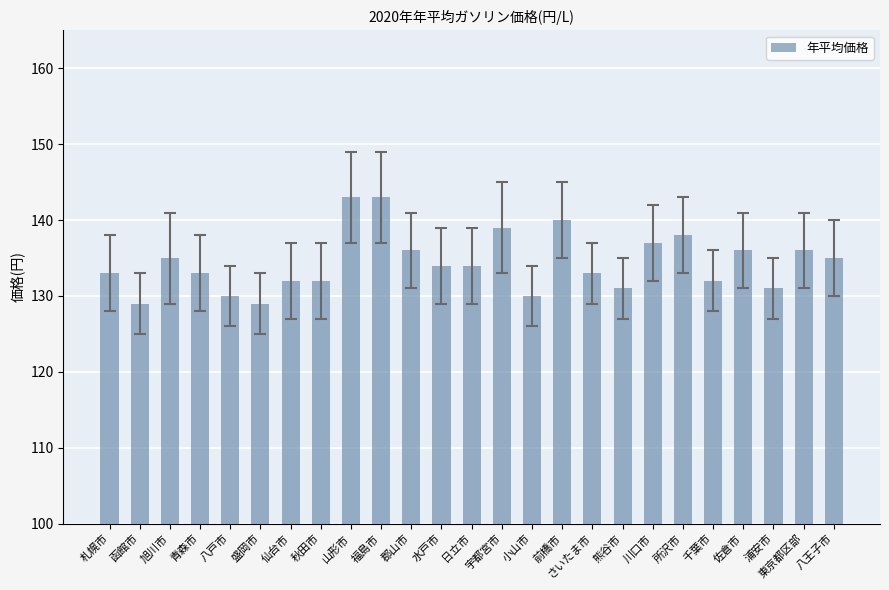

Are the bars grouped side by side (vs. stacked)?

No